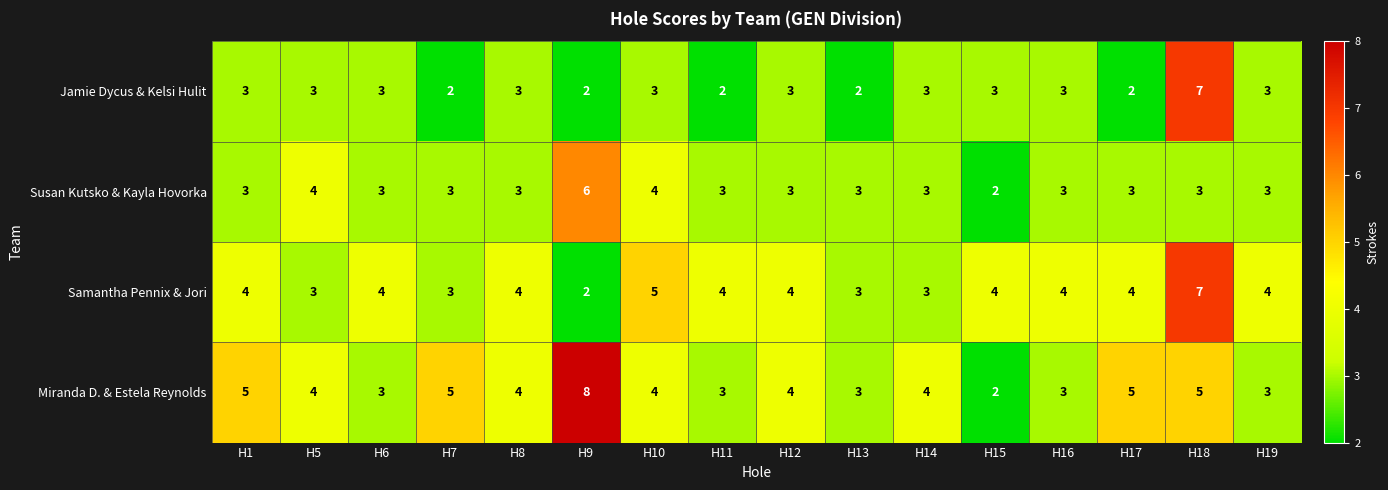

Which series has the largest total across all categories?

Miranda D. & Estela Reynolds